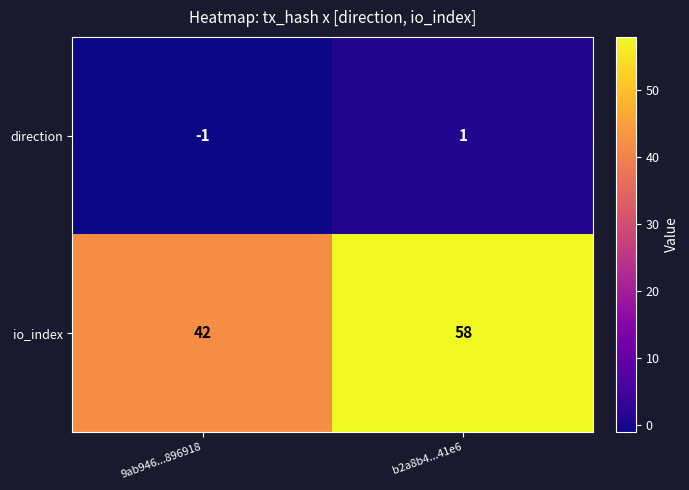

What is the greatest value displayed?

58